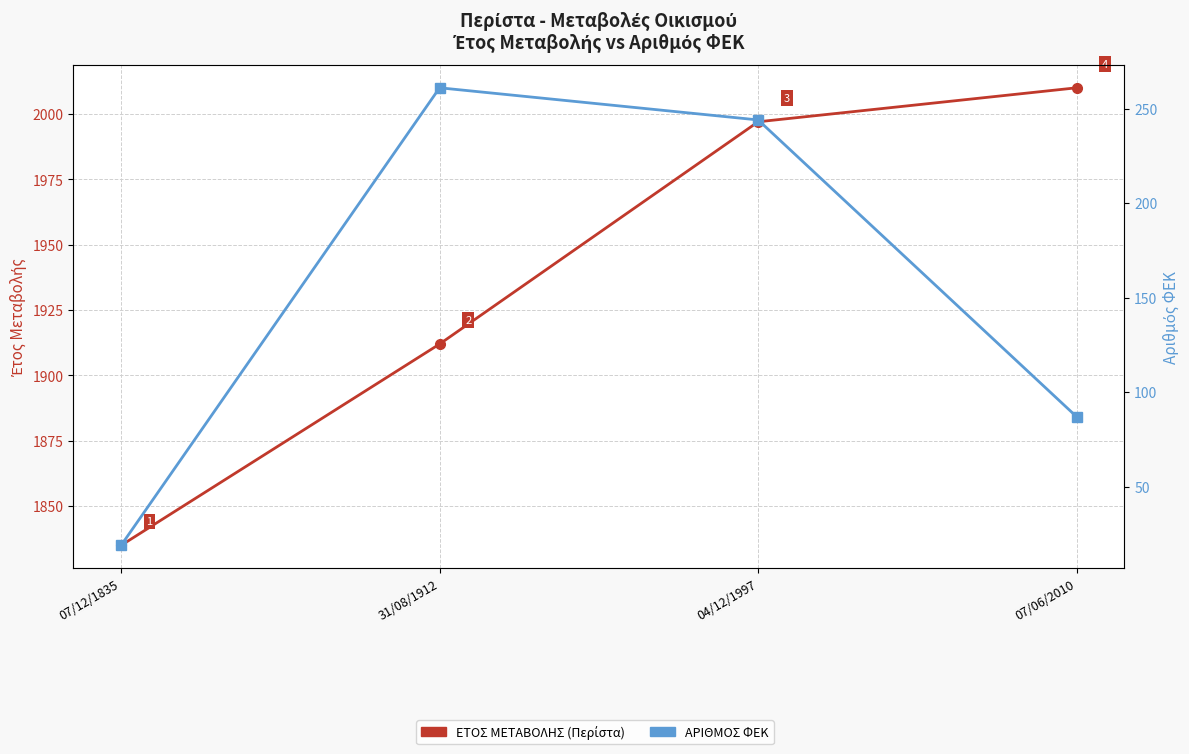

What is the difference between the maximum and minimum values in the ΑΡΙΘΜΟΣ ΦΕΚ series?

242